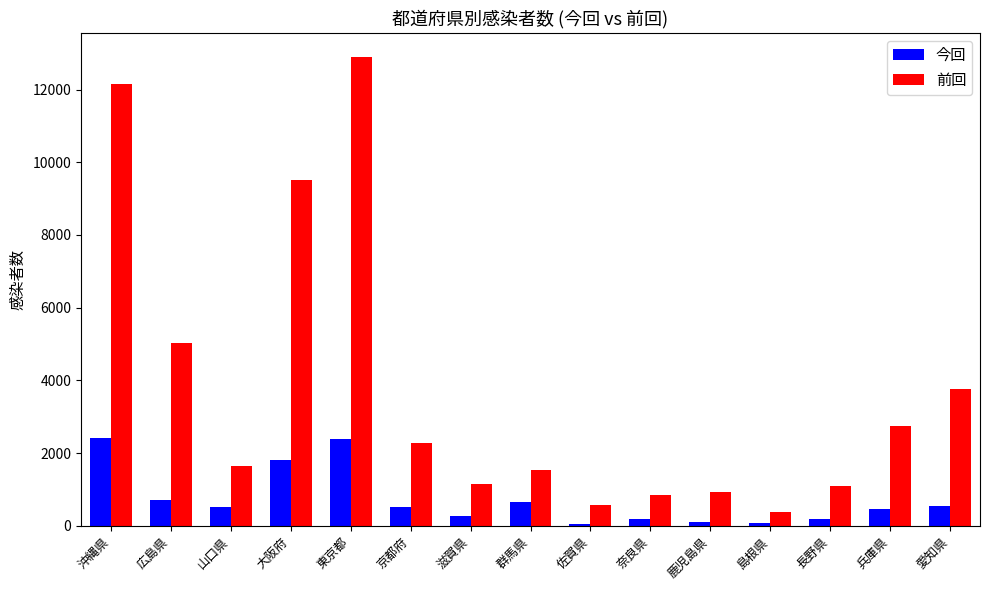

What is the average value of the 前回 series?

3762